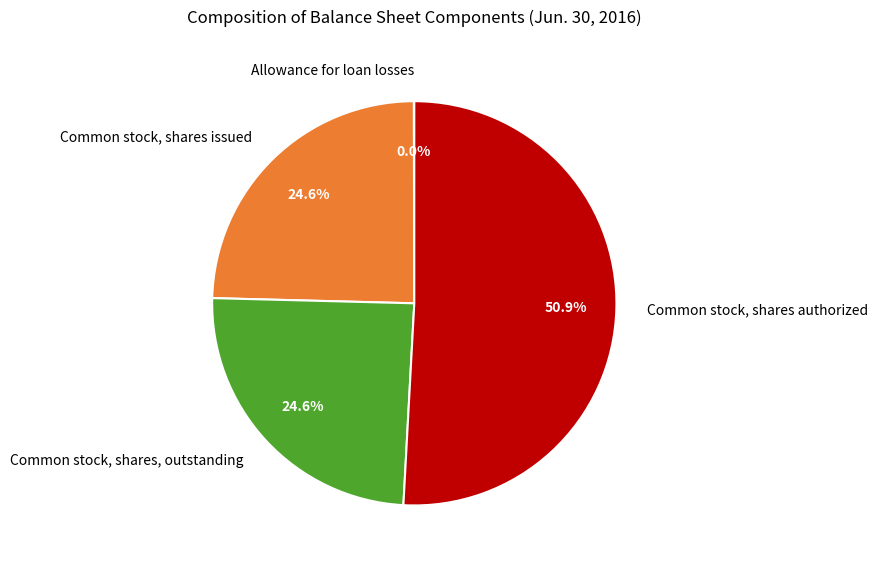

Does any single category account for the majority?

Yes